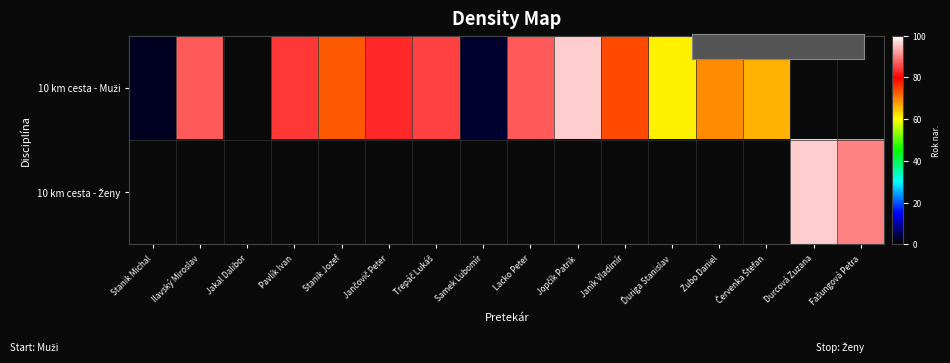

Rank the series by their average value, from lowest to highest.

10 km cesta - Muži, 10 km cesta - Ženy